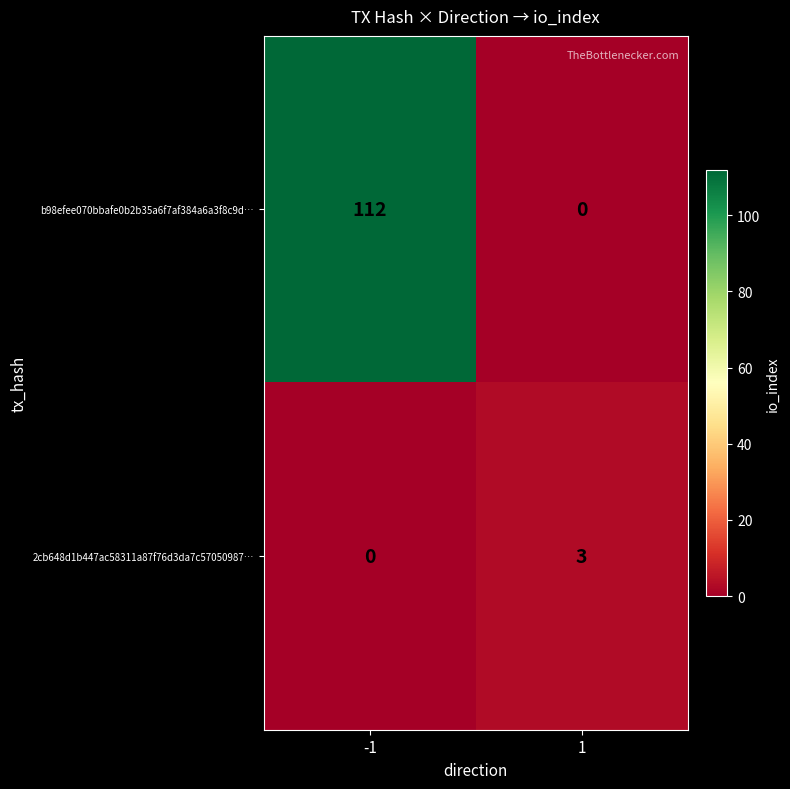

At which category does the chart reach its peak across all series?

-1